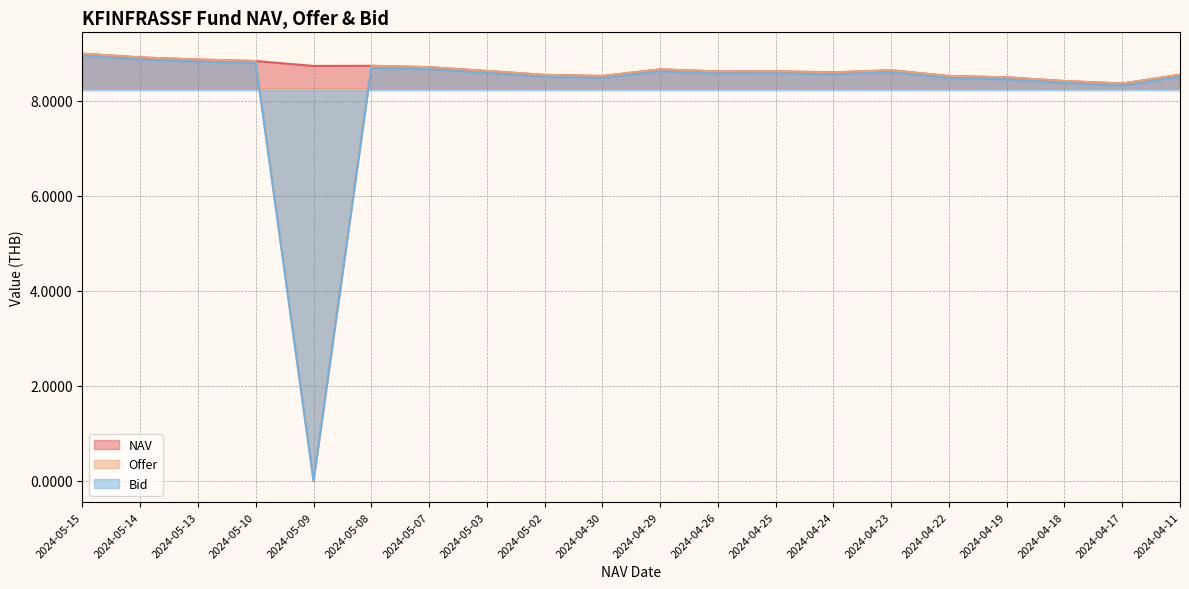

At which label does NAV reach its minimum?

2024-04-17